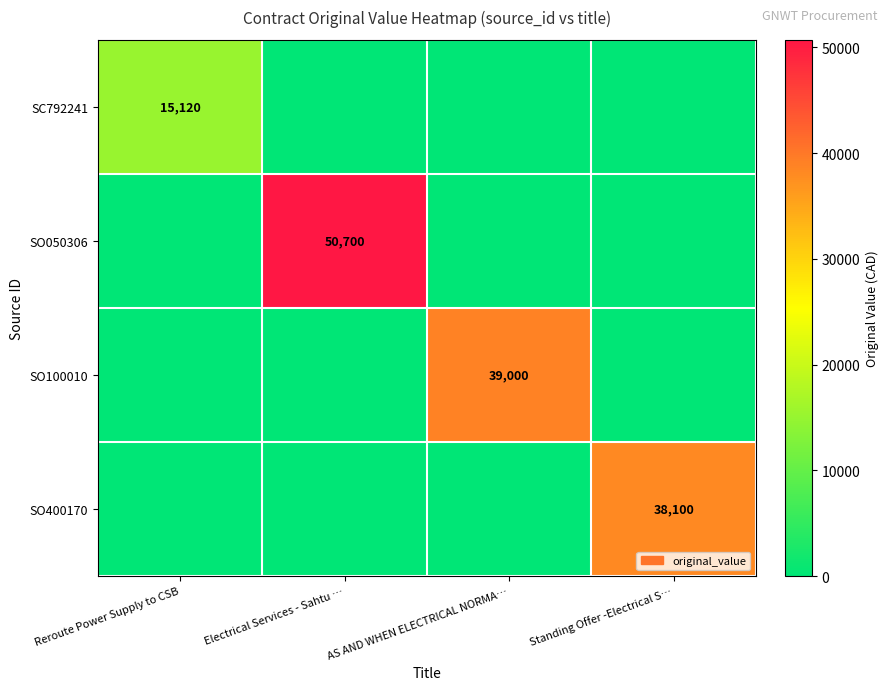

Is the value of SO100010 at AS AND WHEN ELECTRICAL NORMA… greater than the value of SO050306 at Electrical Services - Sahtu …?

No